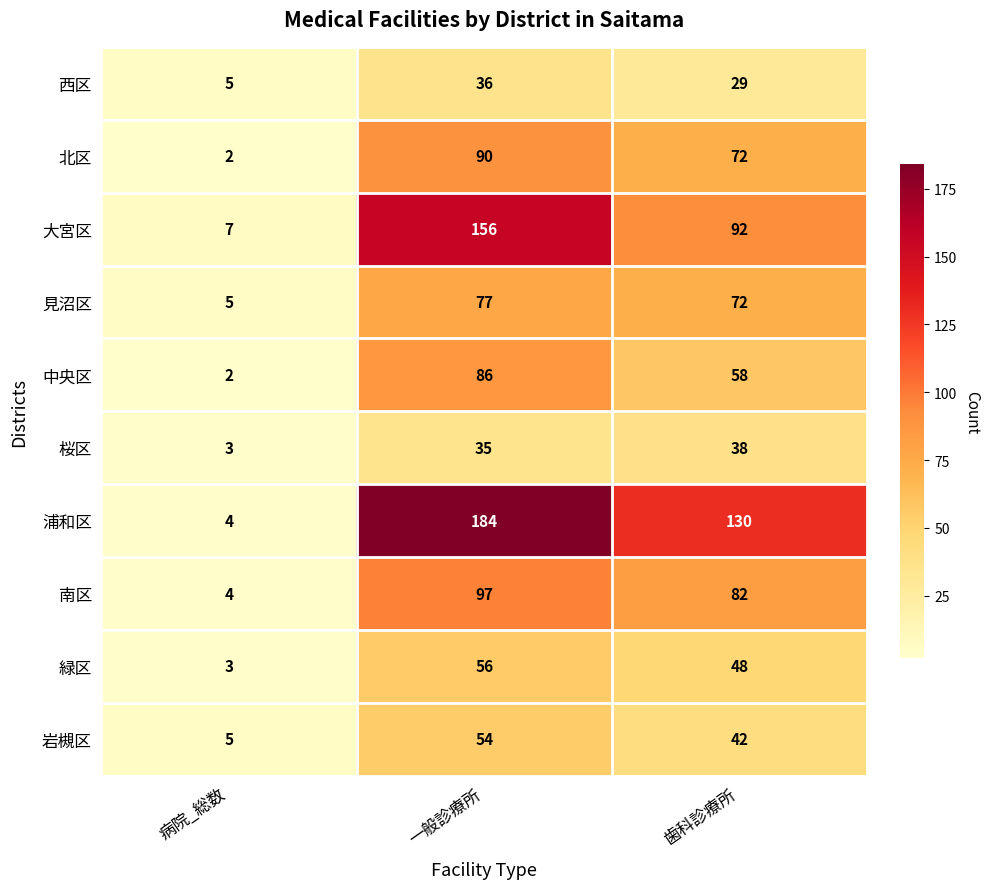

Reading right to left, list all the values displayed in this chart.

西区: 29	36	5
北区: 72	90	2
大宮区: 92	156	7
見沼区: 72	77	5
中央区: 58	86	2
桜区: 38	35	3
浦和区: 130	184	4
南区: 82	97	4
緑区: 48	56	3
岩槻区: 42	54	5